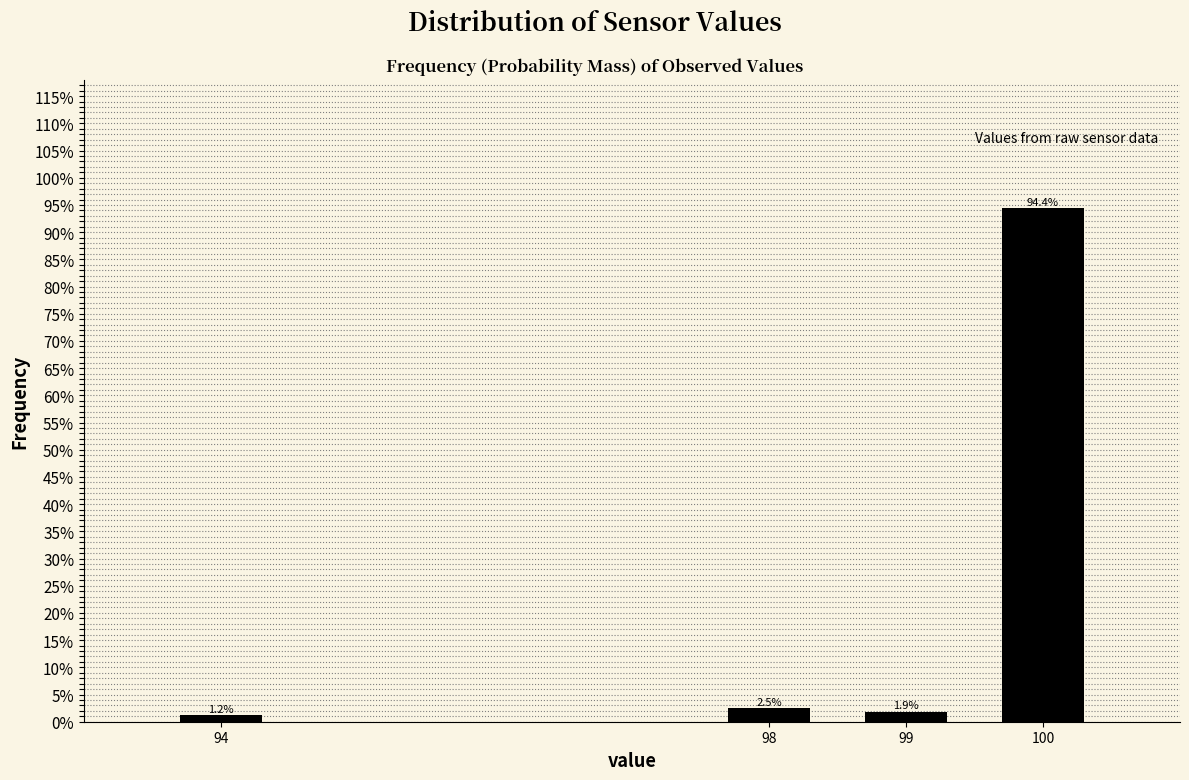

Which has a higher value, 94 or 98?

98